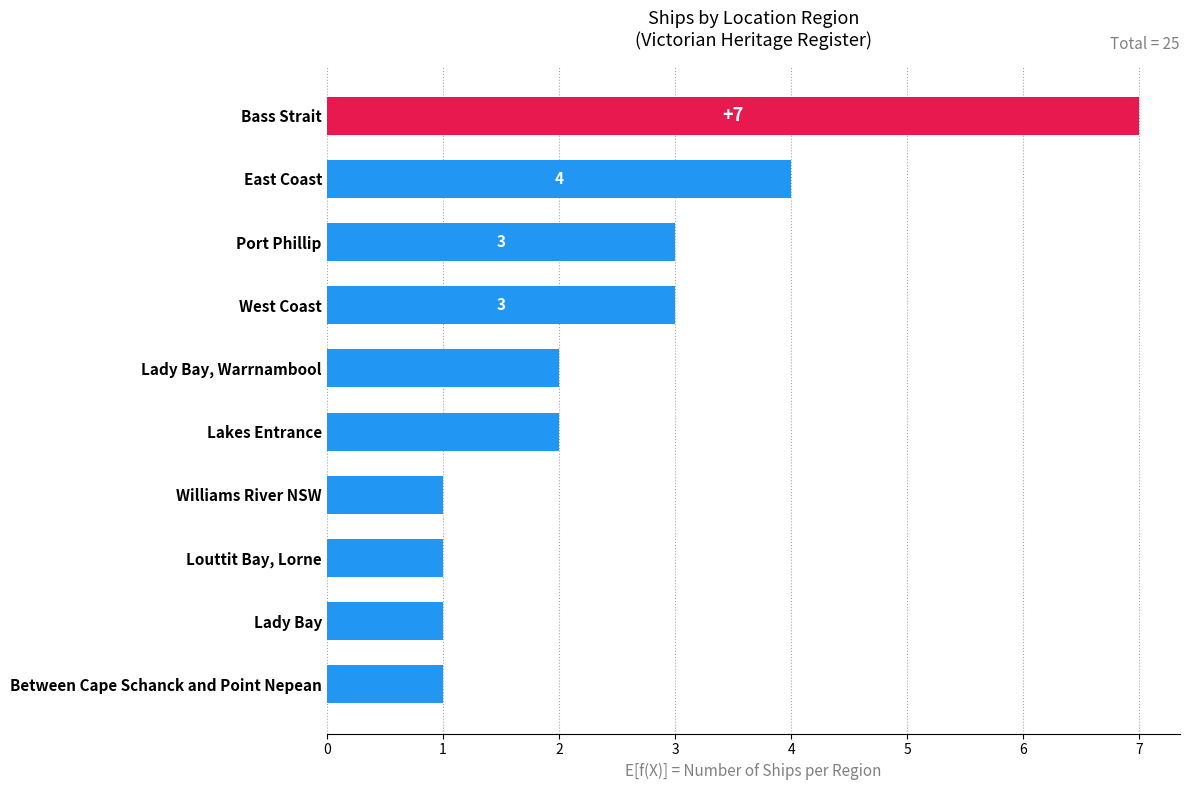

How many bars are there in total?

10